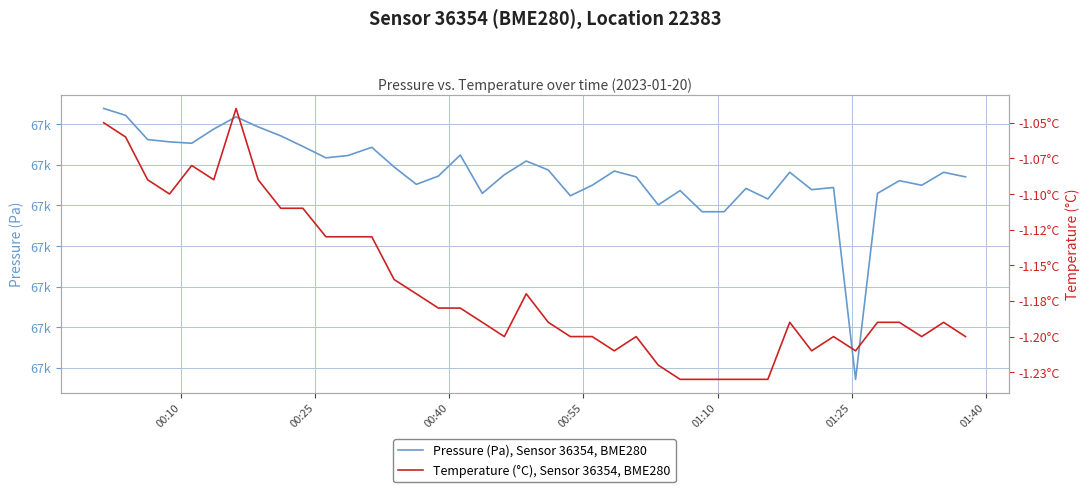

True or false: Pressure (Pa), Sensor 36354, BME280 and Temperature (°C), Sensor 36354, BME280 cross at least once.

False